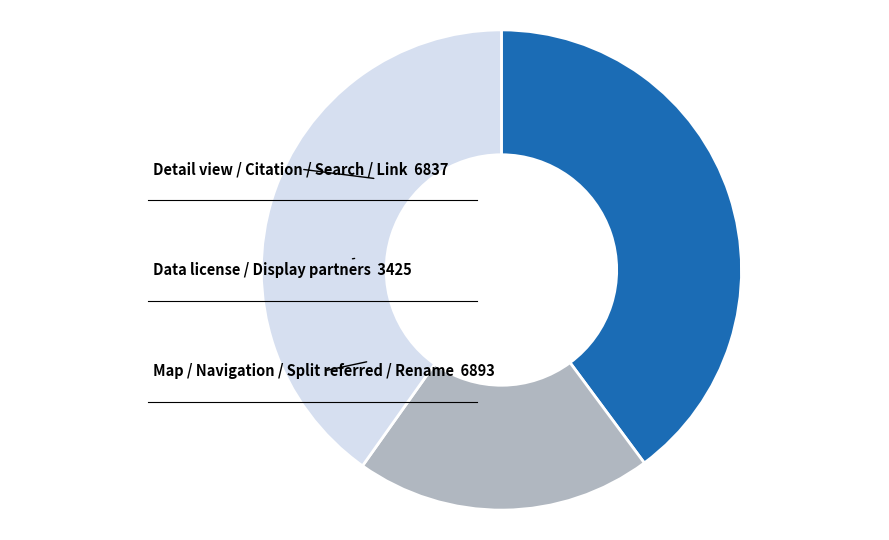

Does any single category account for the majority?

No